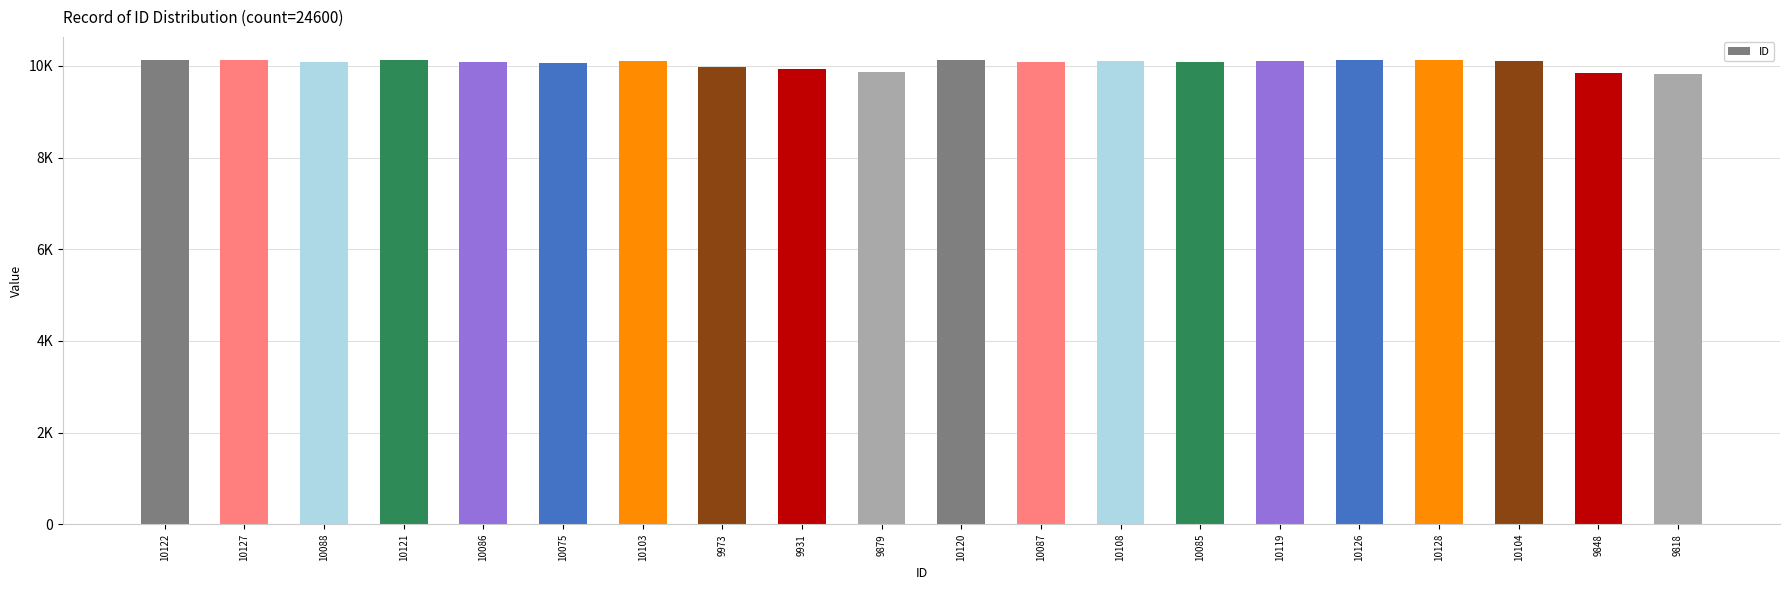

What is the difference between the second highest and second lowest values?

279